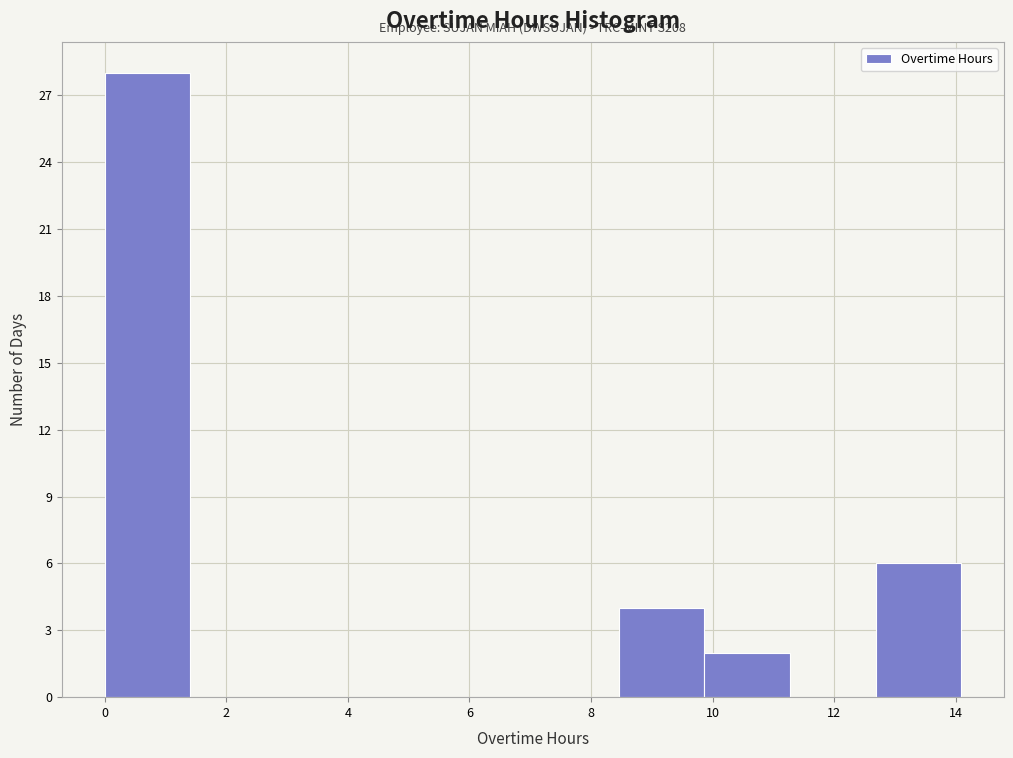

Which range on the x-axis has the tallest bar?

0.0 to 1.4